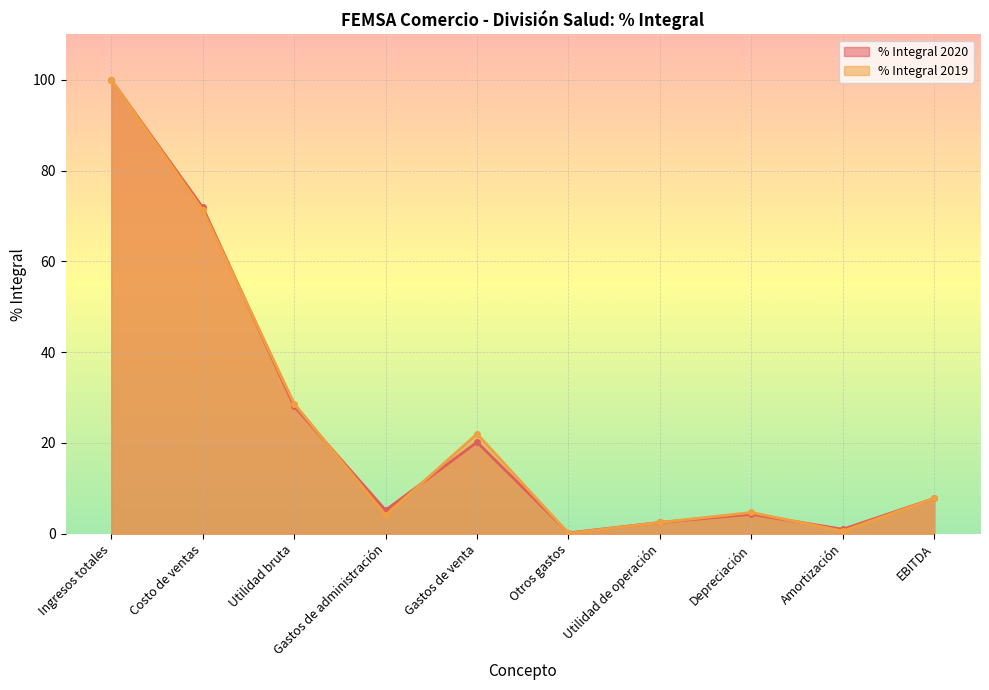

Which category has the highest value across all series?

Ingresos totales